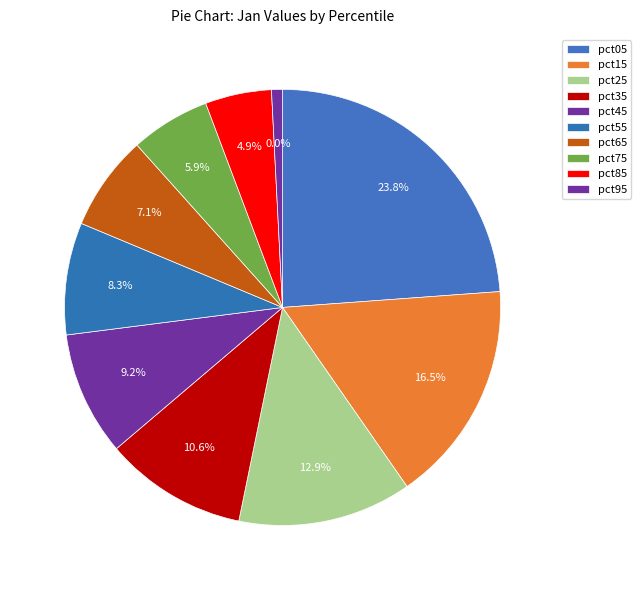

How many slices are in this pie chart?

10